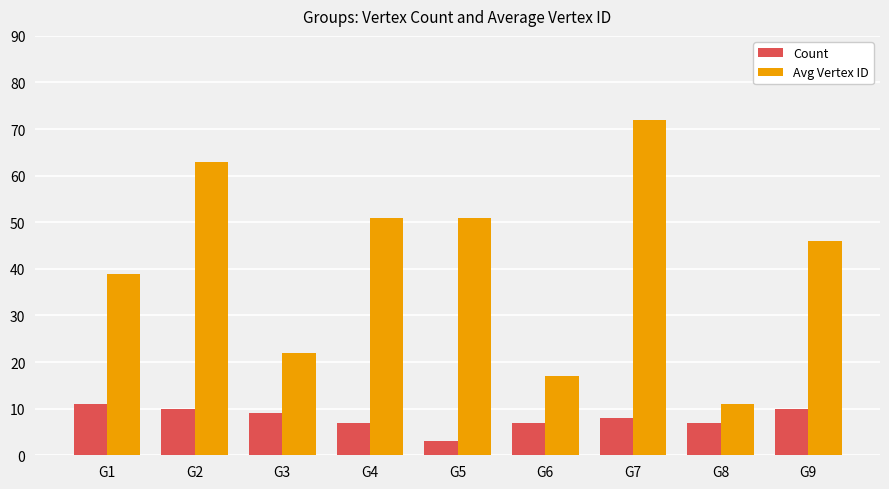

True or false: Avg Vertex ID has a value of 97 at G7.

False